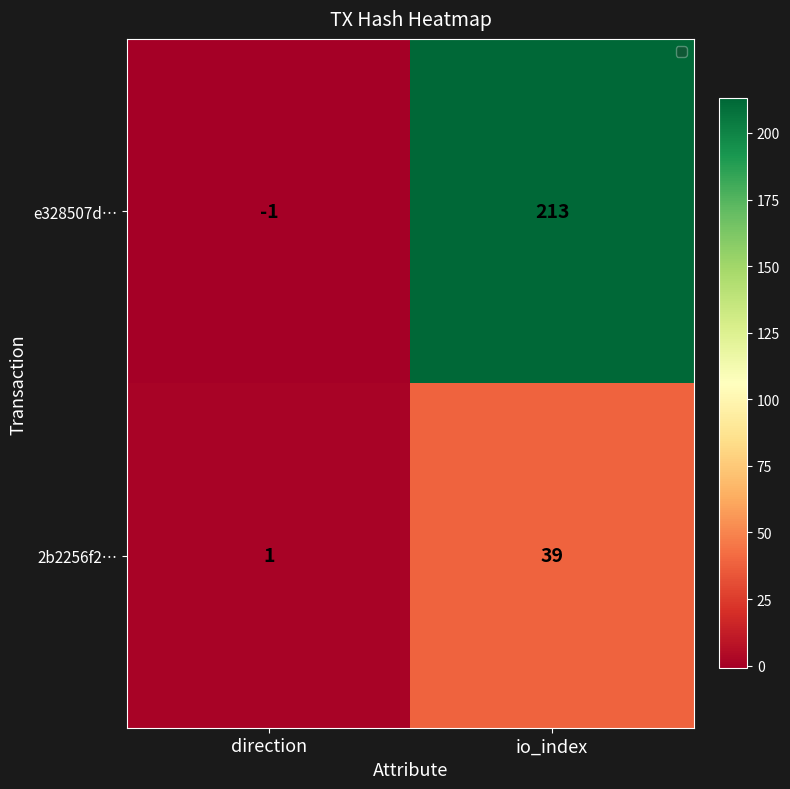

What is the difference between the 2b2256f2… values at direction and io_index?

38